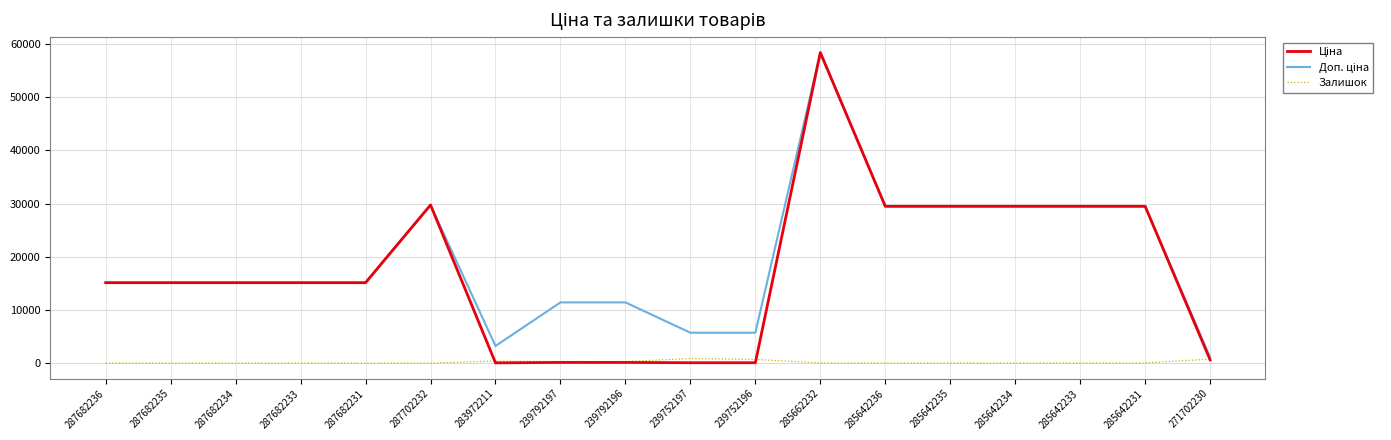

What is the total value across all series at 287702232?

59494.5